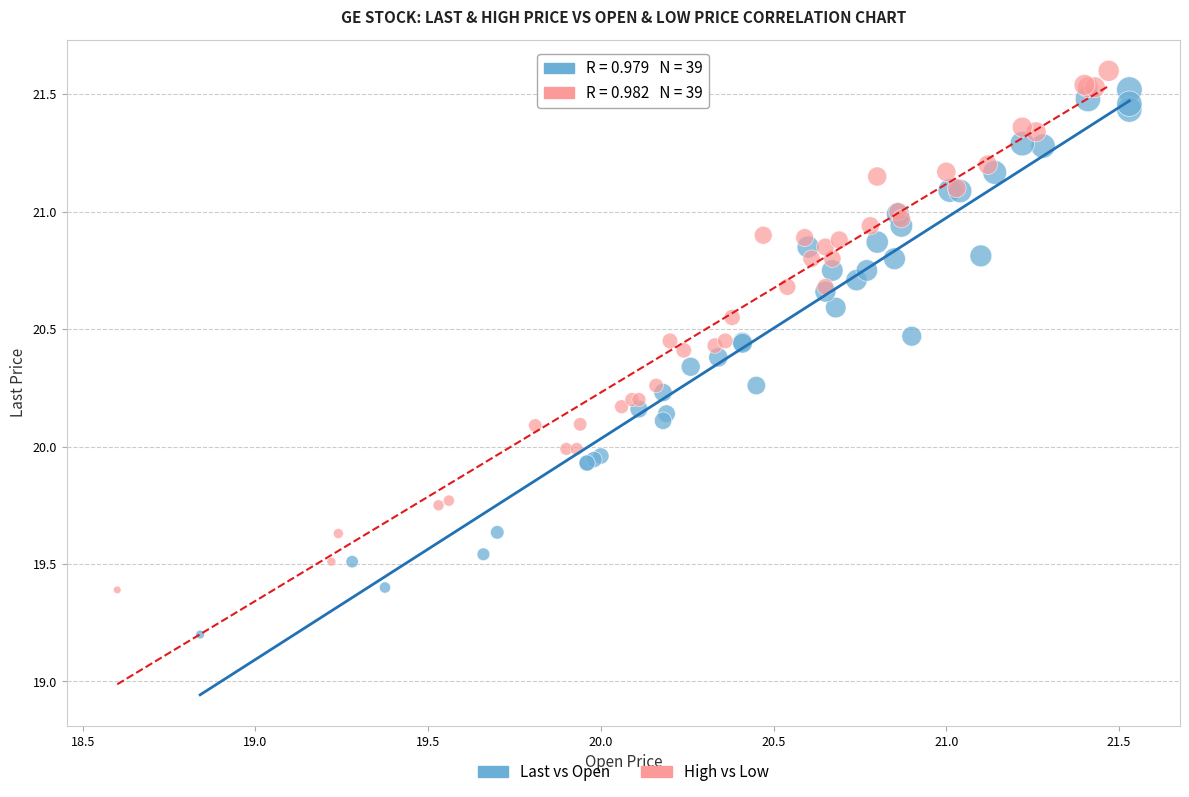

Which series contains the highest Y value?

High vs Low